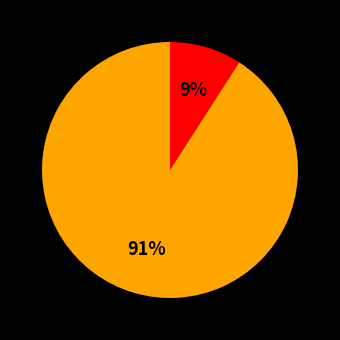

Does any single category account for the majority?

Yes